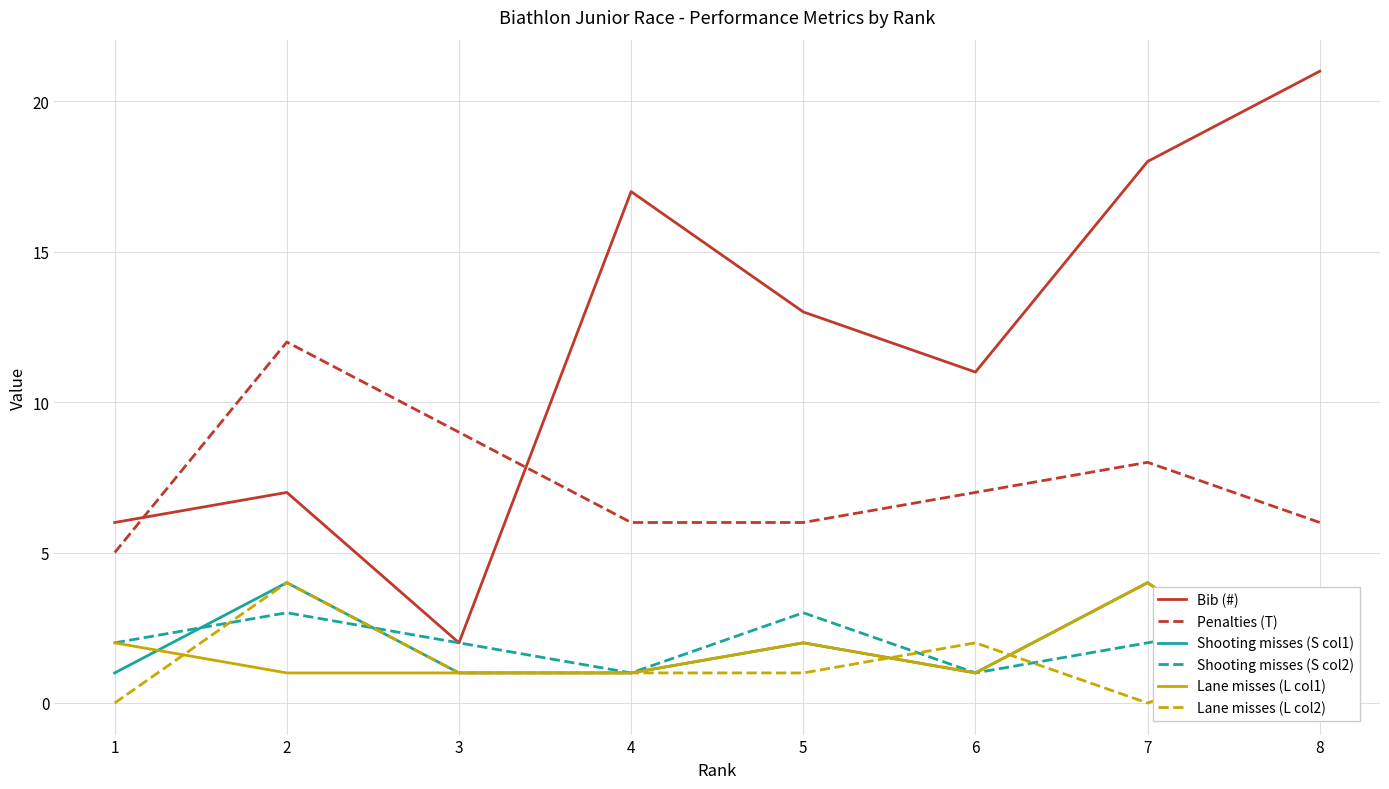

Count the Lane misses (L col1) values in the range 1 to 2.

6